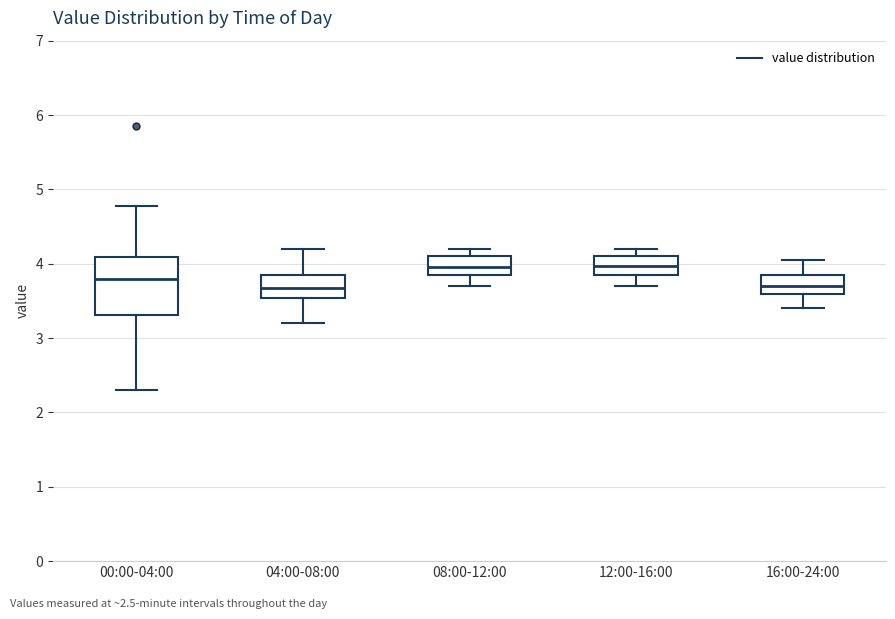

Where is the upper edge of the box for 00:00-04:00 on the y-axis? The values are not printed on the chart, so give them approximately, as read against the axis.

4.1